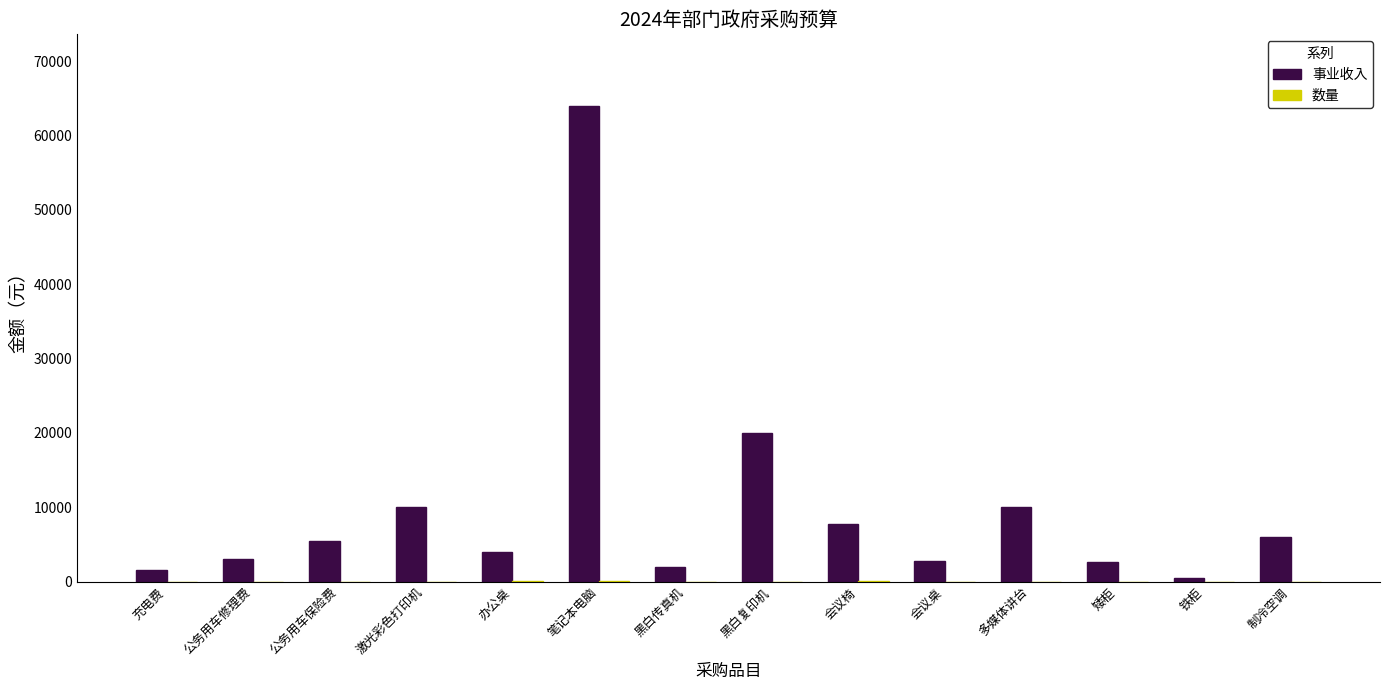

The value of 事业收入 at 黑白传真机 is 2000. True or false?

True